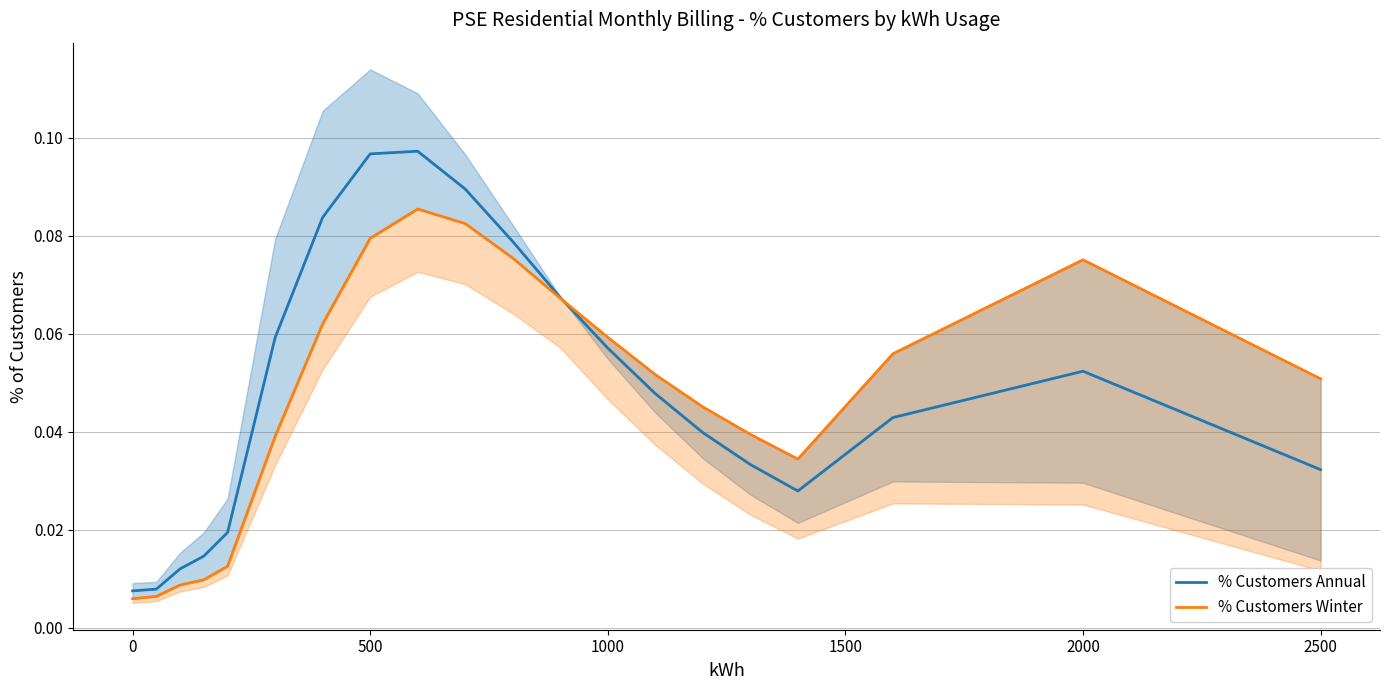

After their last crossing, which series has the higher values: % Customers Annual or % Customers Winter?

% Customers Winter